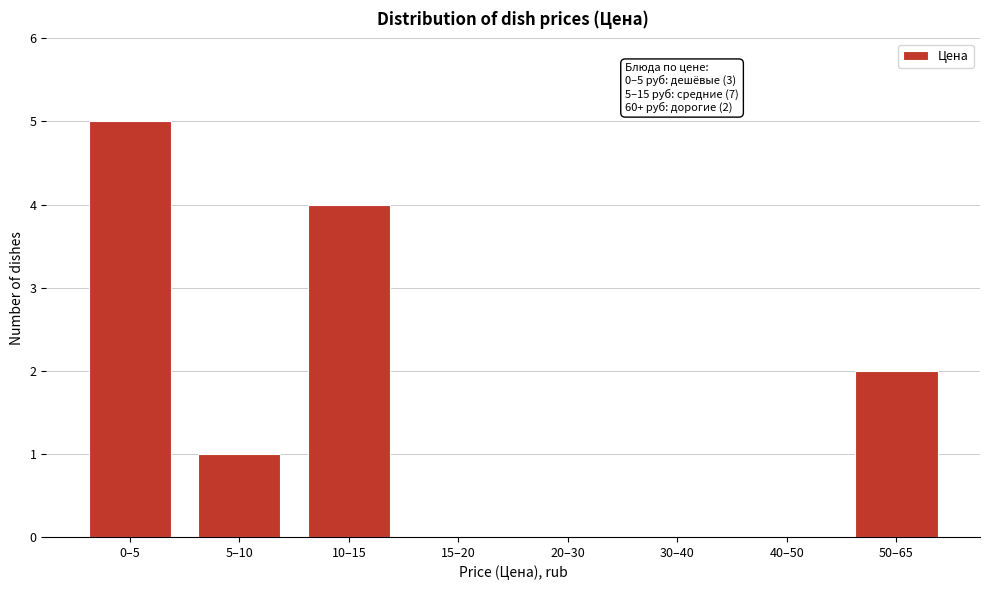

Reading left to right, extract all data points from this chart.

0–5=5	5–10=1	10–15=4	15–20=0	20–30=0	30–40=0	40–50=0	50–65=2